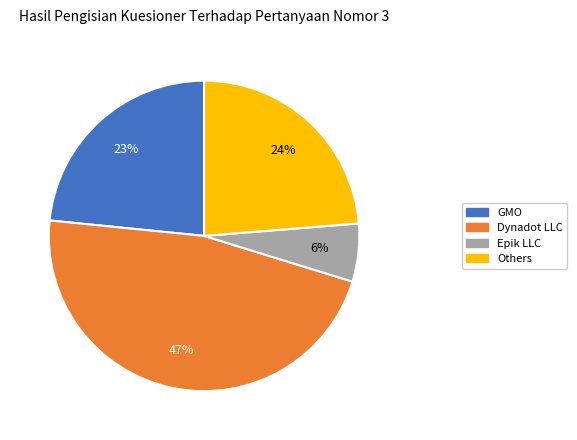

To the nearest percent, what is the average slice percentage?

25%